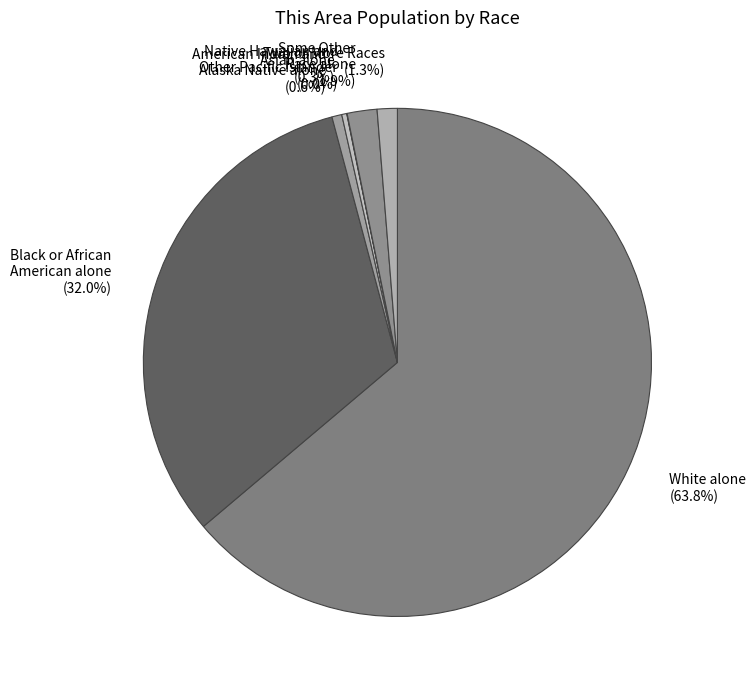

To the nearest percent, what is the average slice percentage?

14%